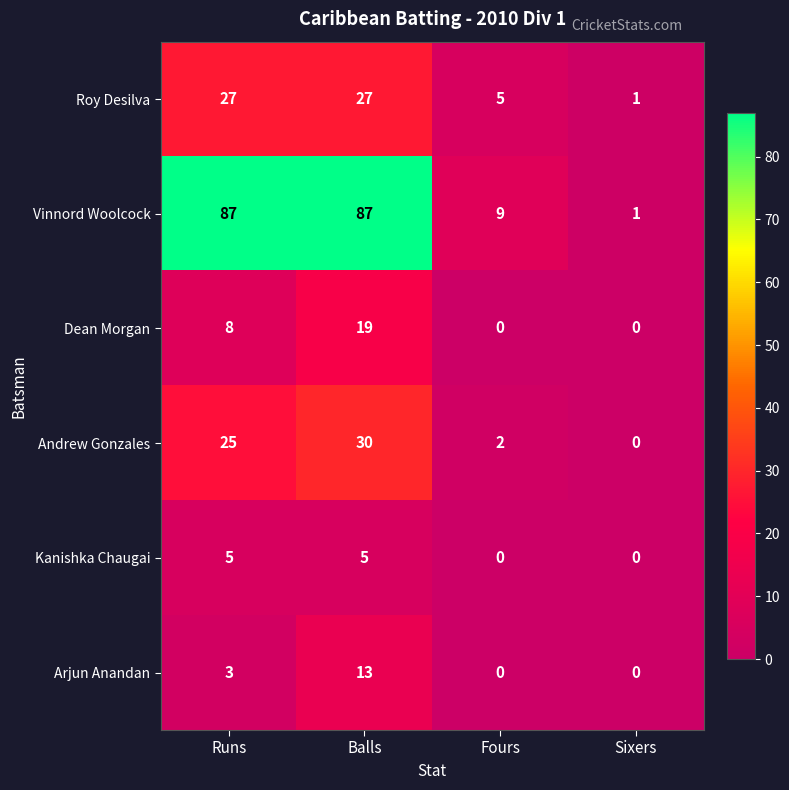

Where is Dean Morgan nearest to the value 9?

Runs